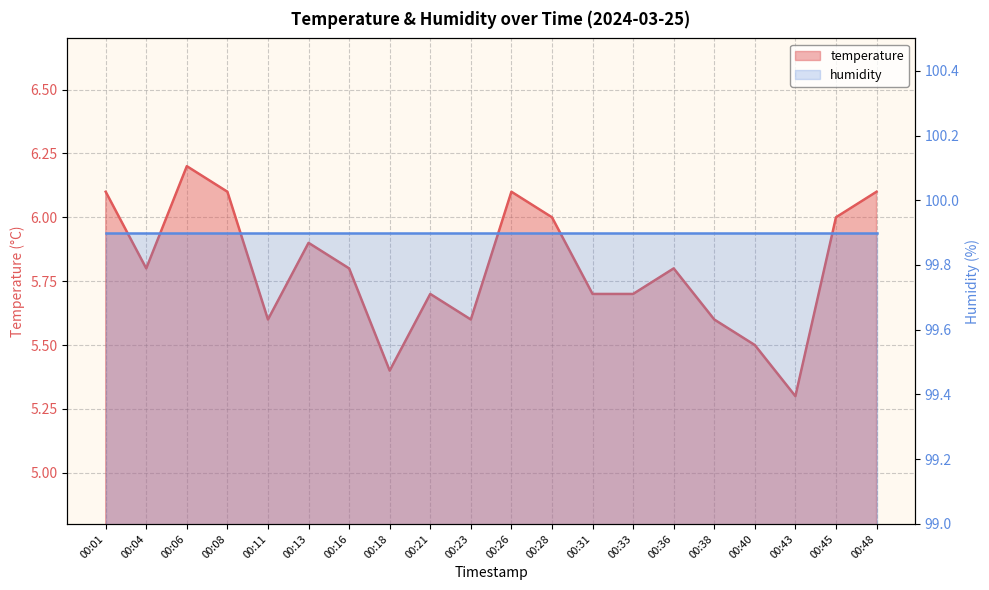

Rank the categories by value from highest to lowest.

00:06, 00:01, 00:08, 00:26, 00:48, 00:28, 00:45, 00:13, 00:04, 00:16, 00:36, 00:21, 00:31, 00:33, 00:11, 00:23, 00:38, 00:40, 00:18, 00:43